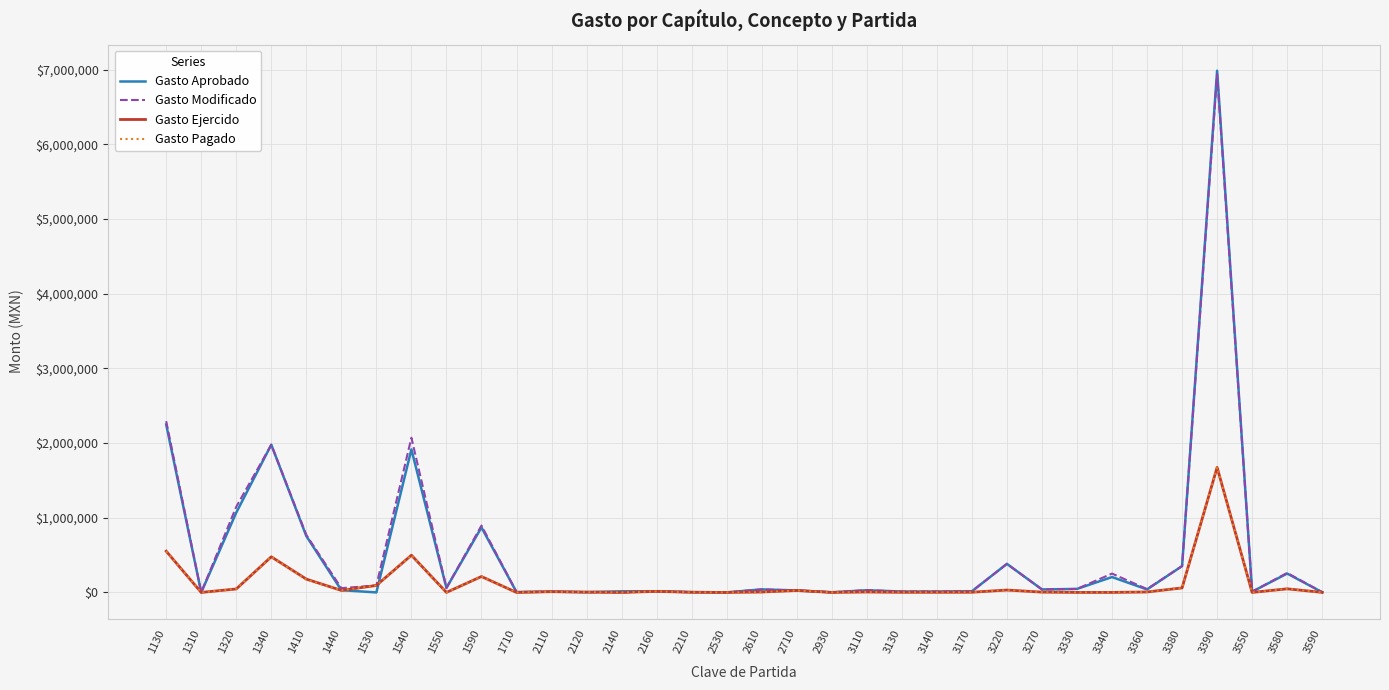

How many lines are shown in the chart?

4